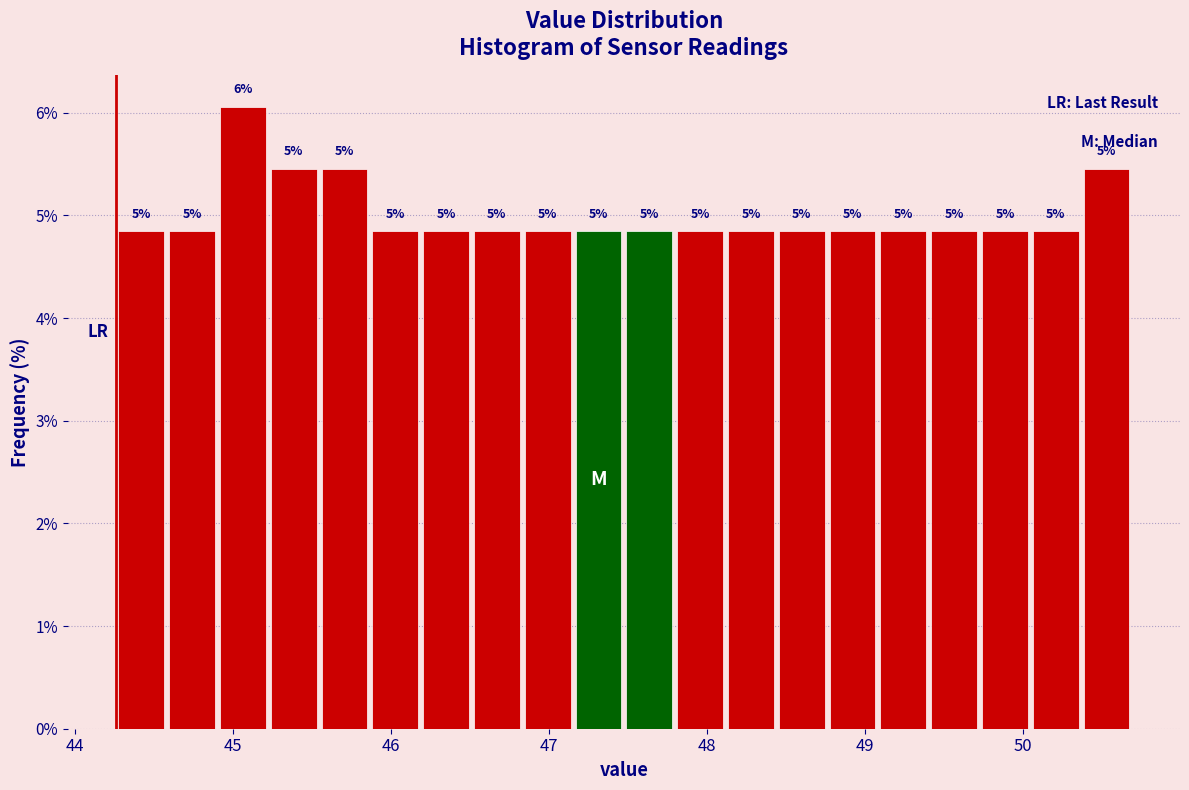

Read against the x-axis, roughly where is the centre of the tallest bar?

45.1